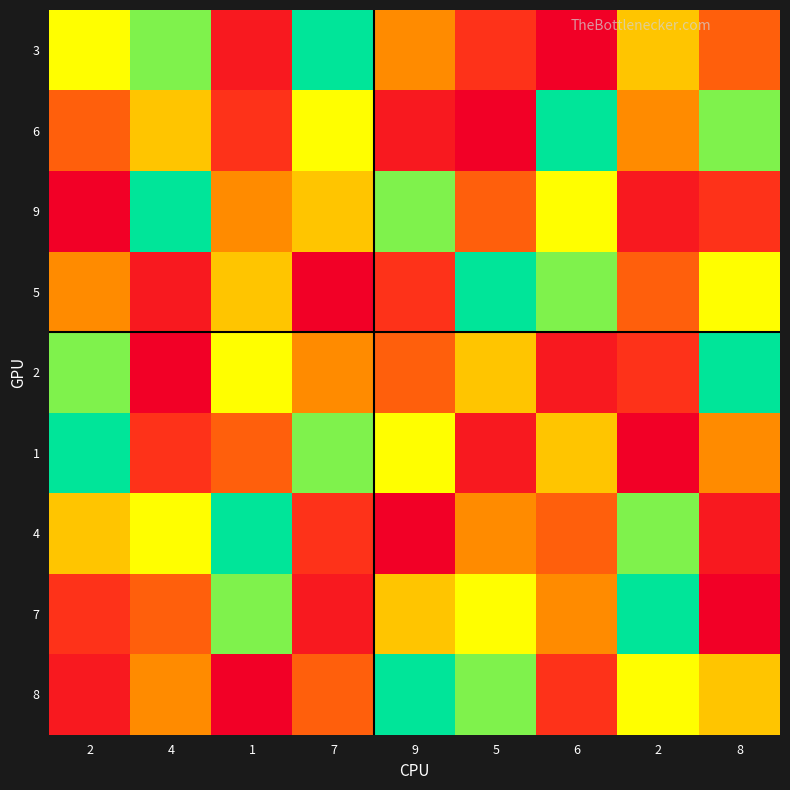

At 4, list the series in order from smallest to largest.

9, 3, 4, 6, 8, 7, 1, 5, 2